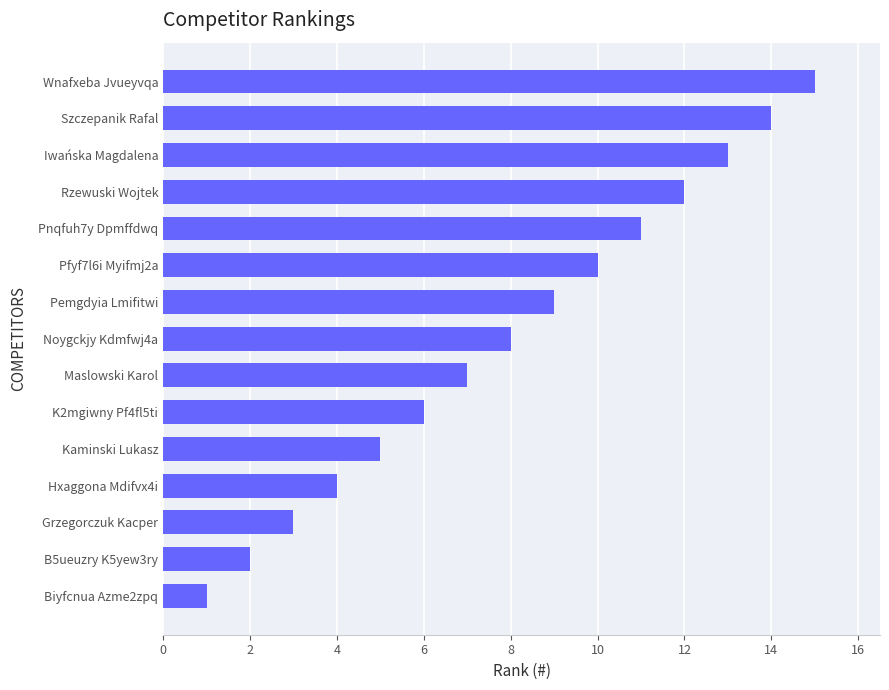

What is the sum of all values?

120